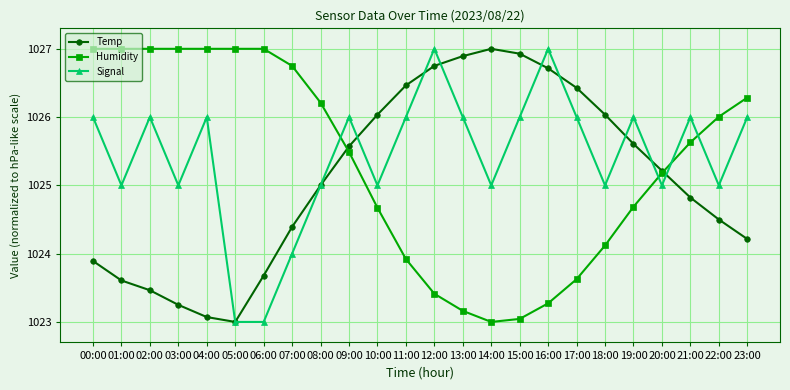

Rank the series at 12:00 from lowest to highest value.

Humidity, Temp, Signal